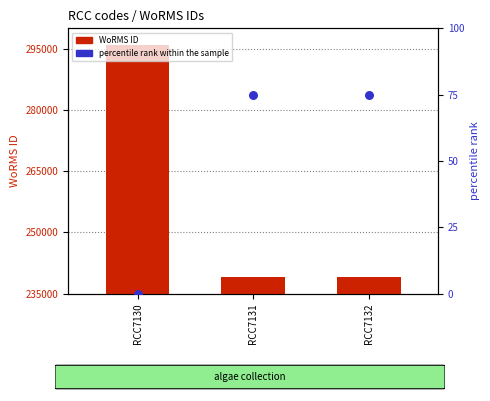

Which series has the widest spread of Y values?

WoRMS ID